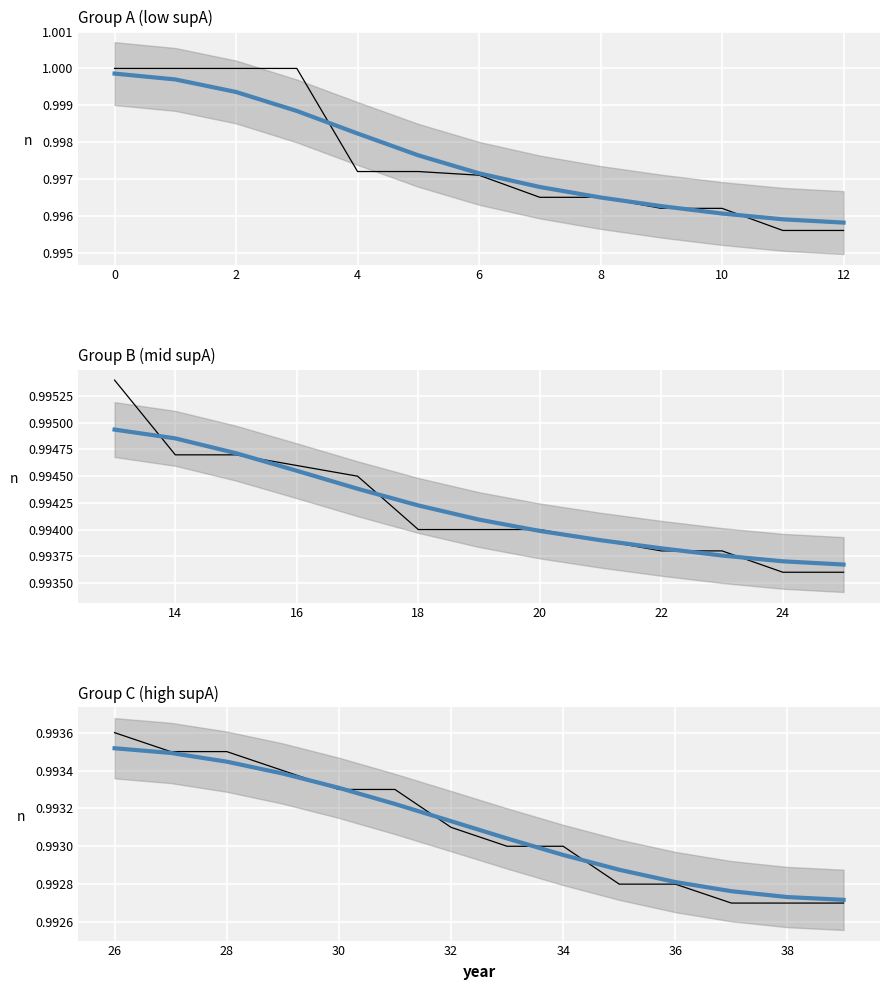

Rank the series at 8 from highest to lowest value.

value, trend